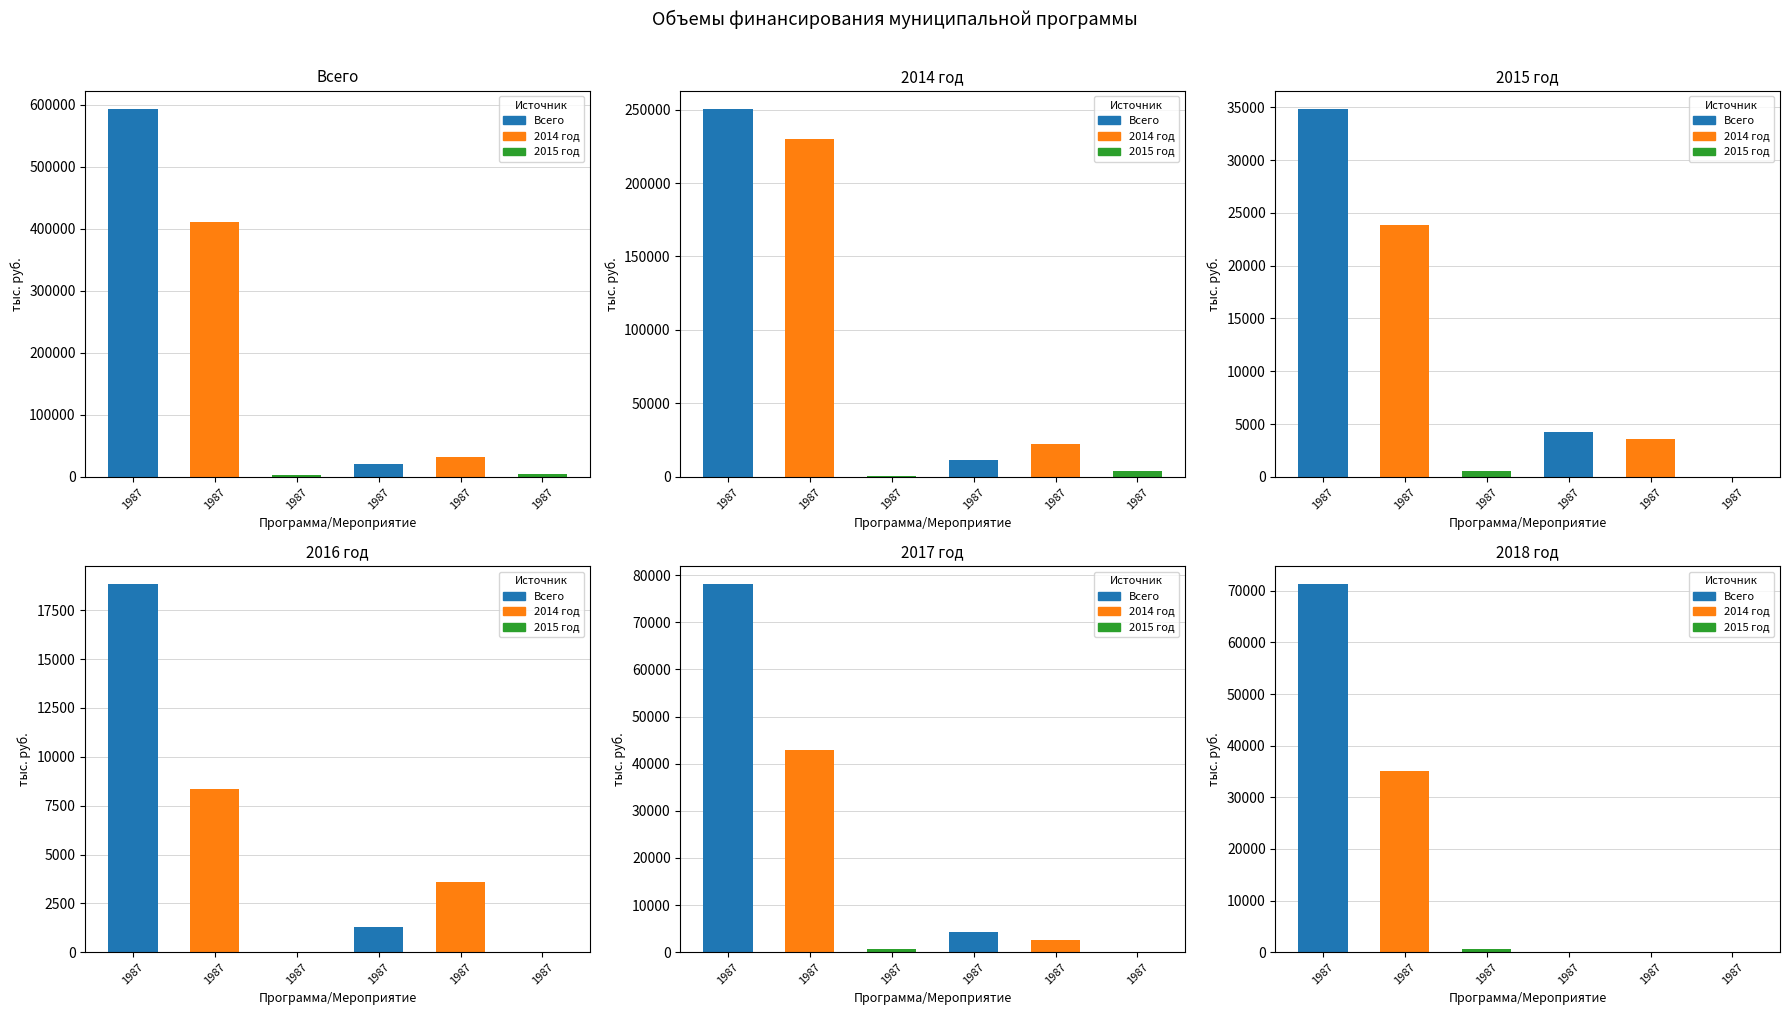

Rank the series by their maximum value, from lowest to highest.

2016 год, 2015 год, 2018 год, 2017 год, 2014 год, Всего